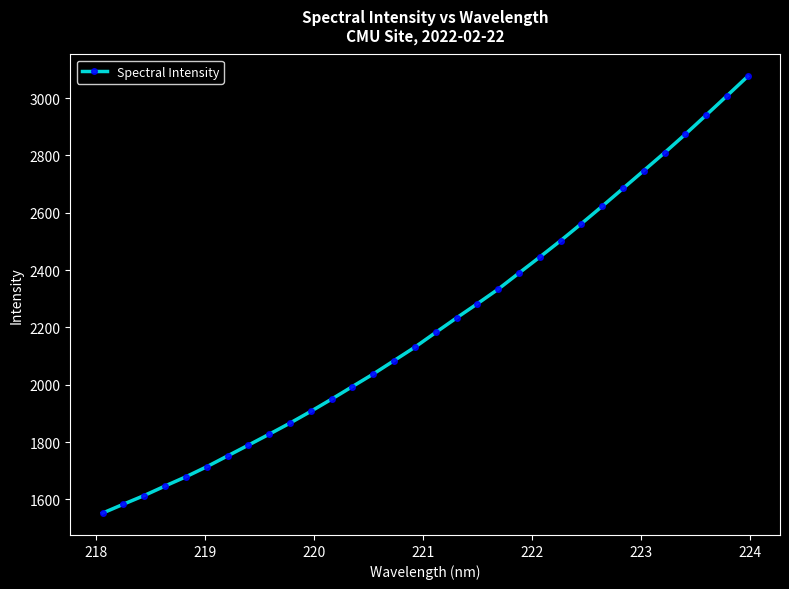

What is the greatest value displayed?

3075.6